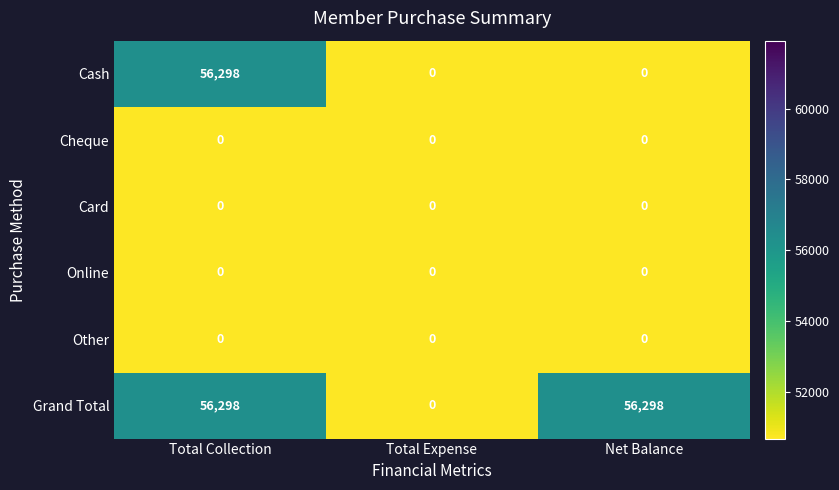

The value of Cash at Net Balance is 0. True or false?

True